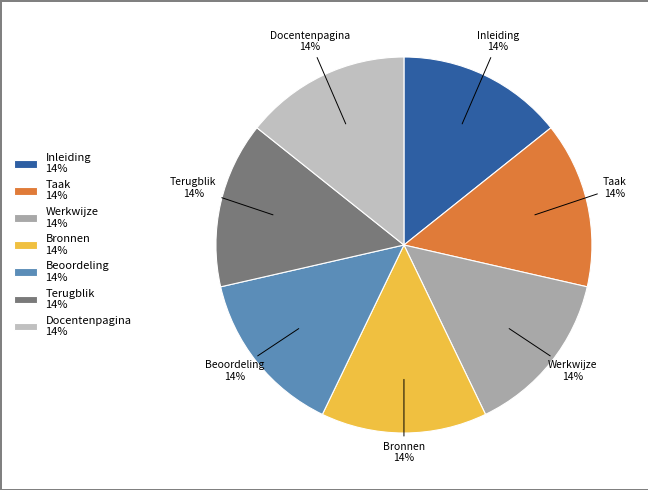

The Terugblik slice represents 14% of the pie. True or false?

True